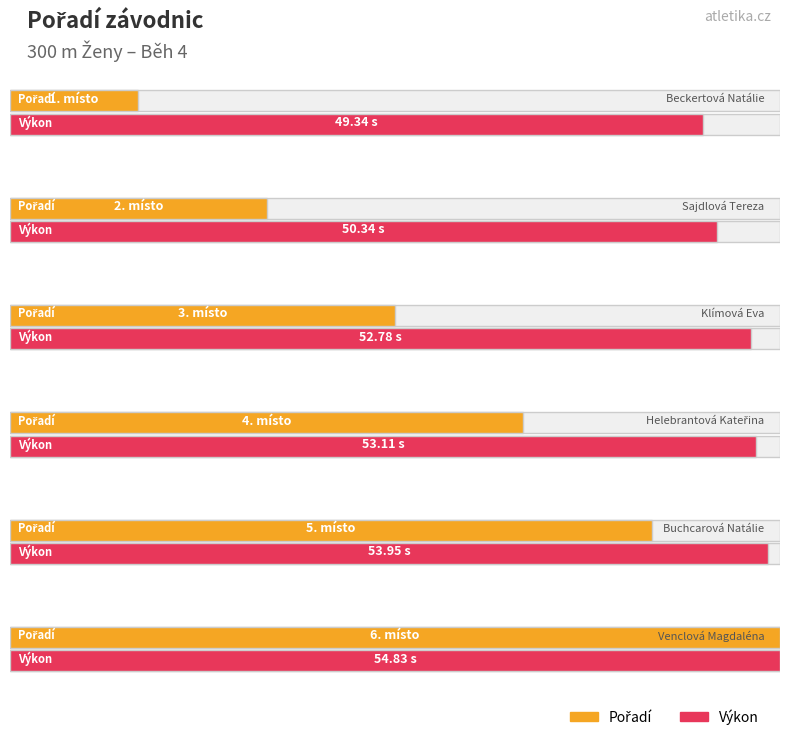

At Venclová Magdaléna, list the series in order from smallest to largest.

Pořadí, Výkon